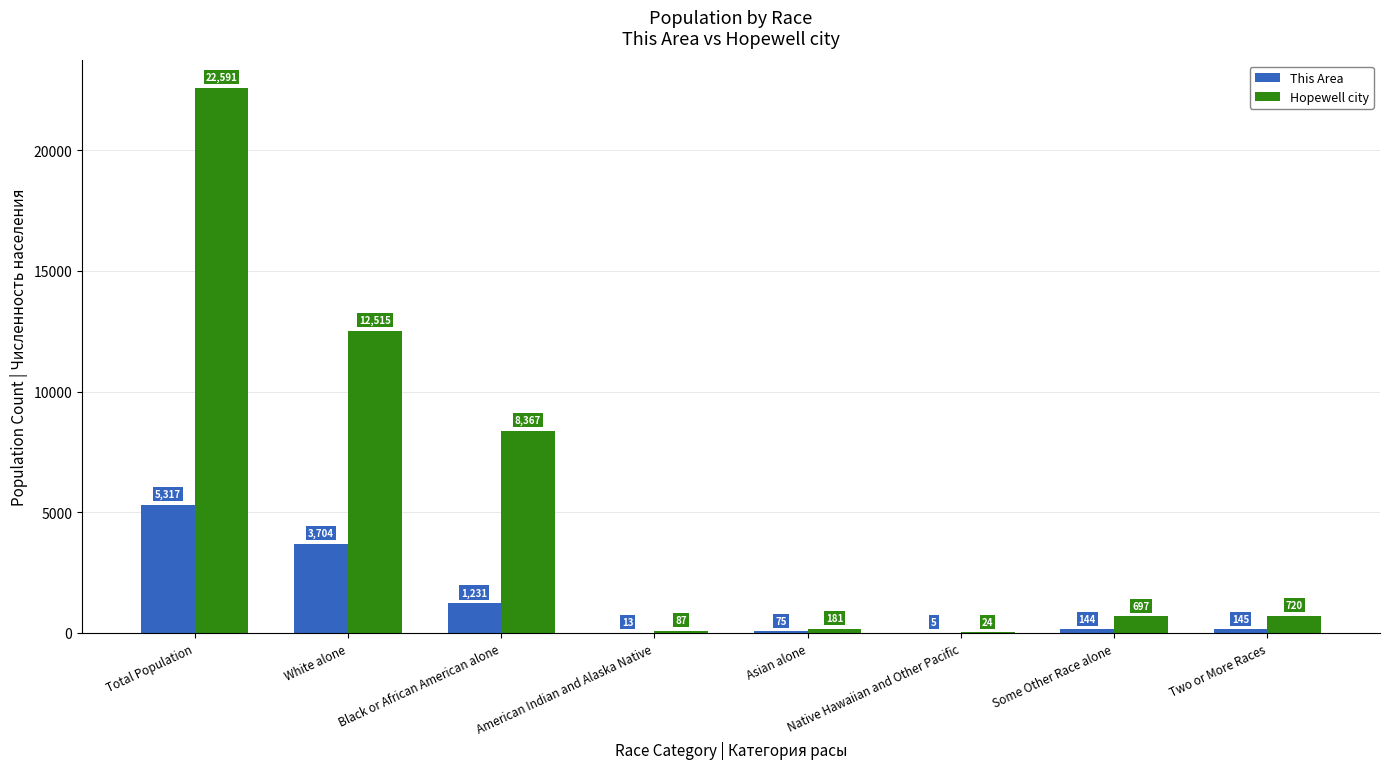

What is the sum of all This Area values?

10634